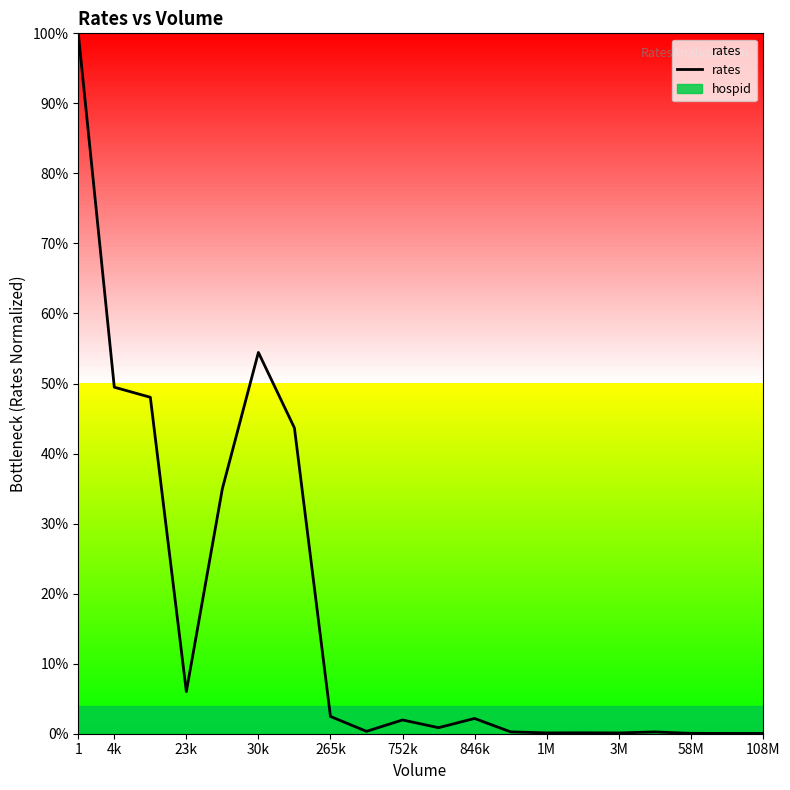

Which label corresponds to the largest value in the chart?

1